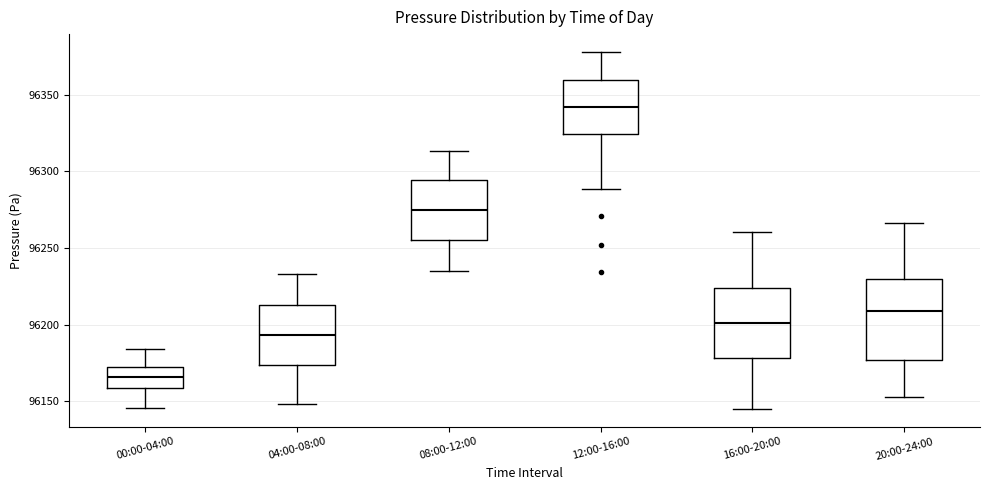

Which box's median line is the highest?

12:00-16:00